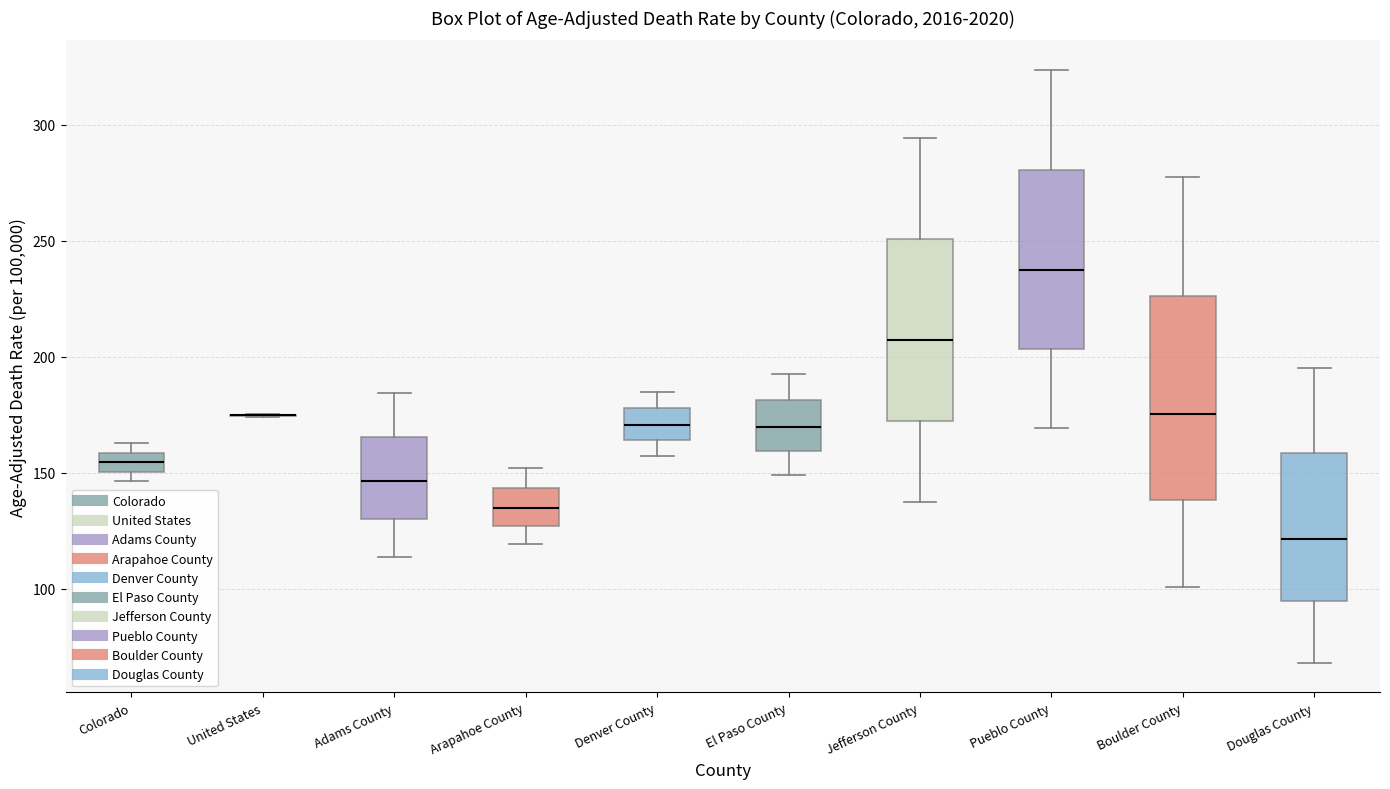

Which box is the tallest, from its lower edge to its upper edge?

Boulder County